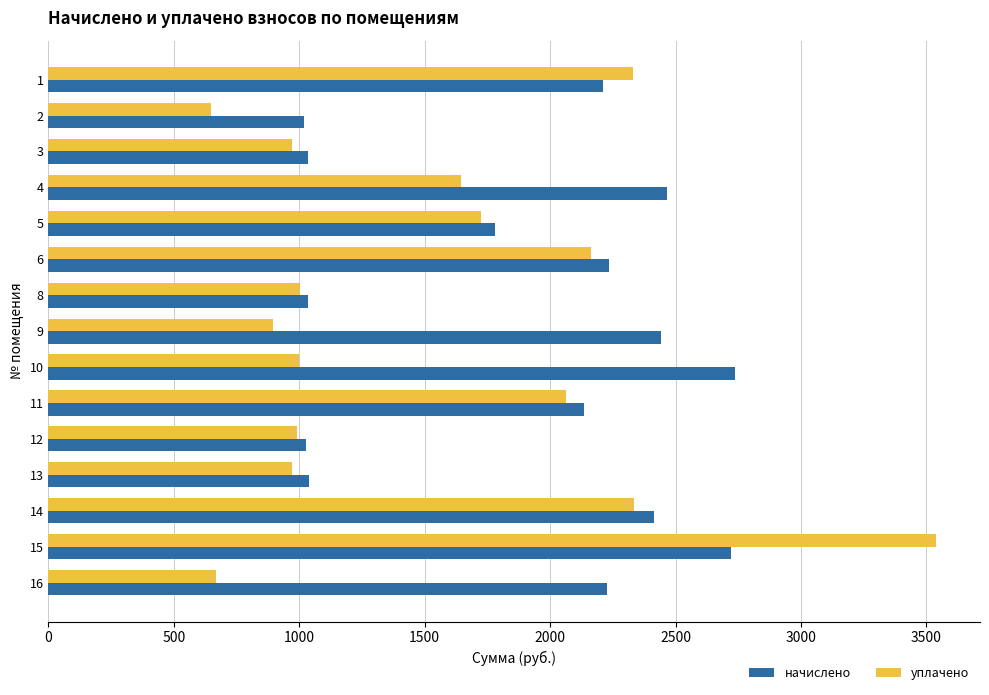

Which series changed the most between 3 and 4?

начислено